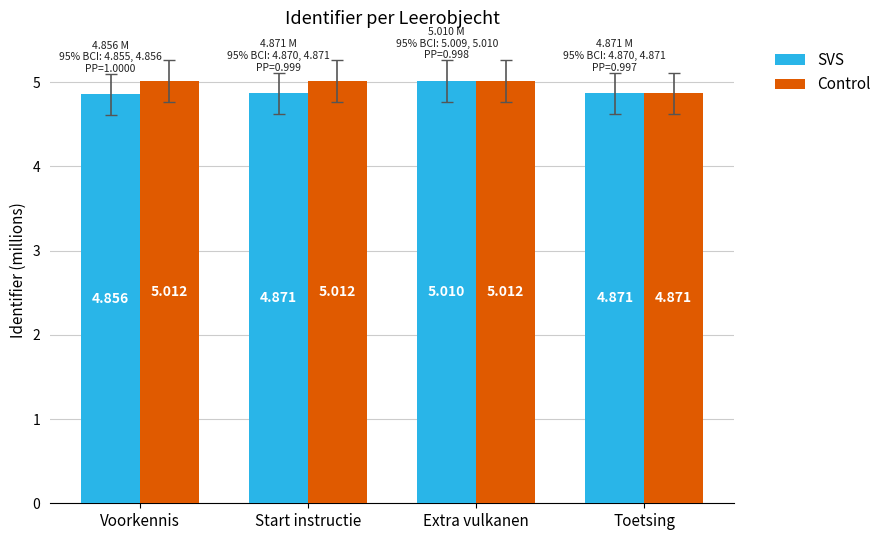

What are all the series names shown in the legend?

SVS, Control